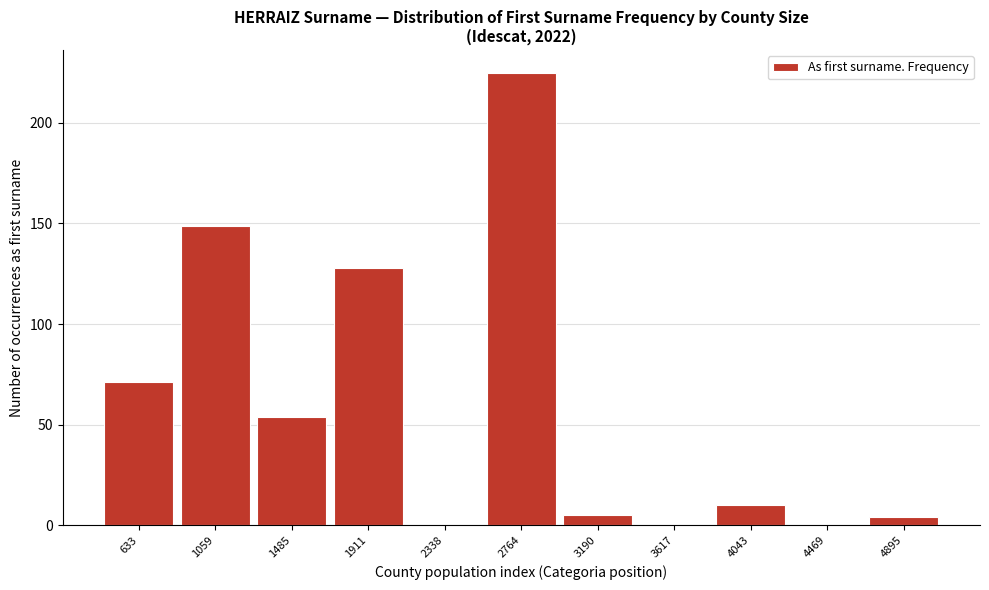

Reading right to left, extract all data points from this chart.

4895=4	4469=0	4043=10	3617=0	3190=5	2764=225	2338=0	1911=128	1485=54	1059=149	633=71